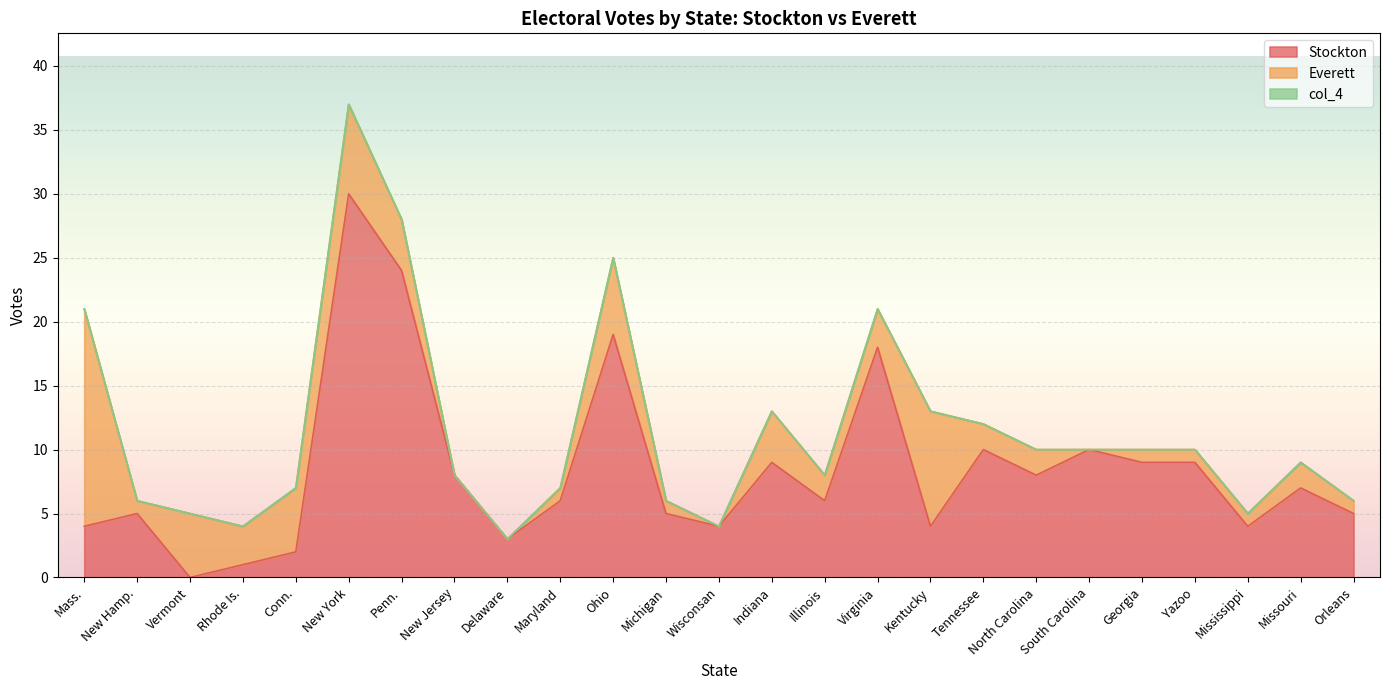

Which series has the largest total across all categories?

Stockton